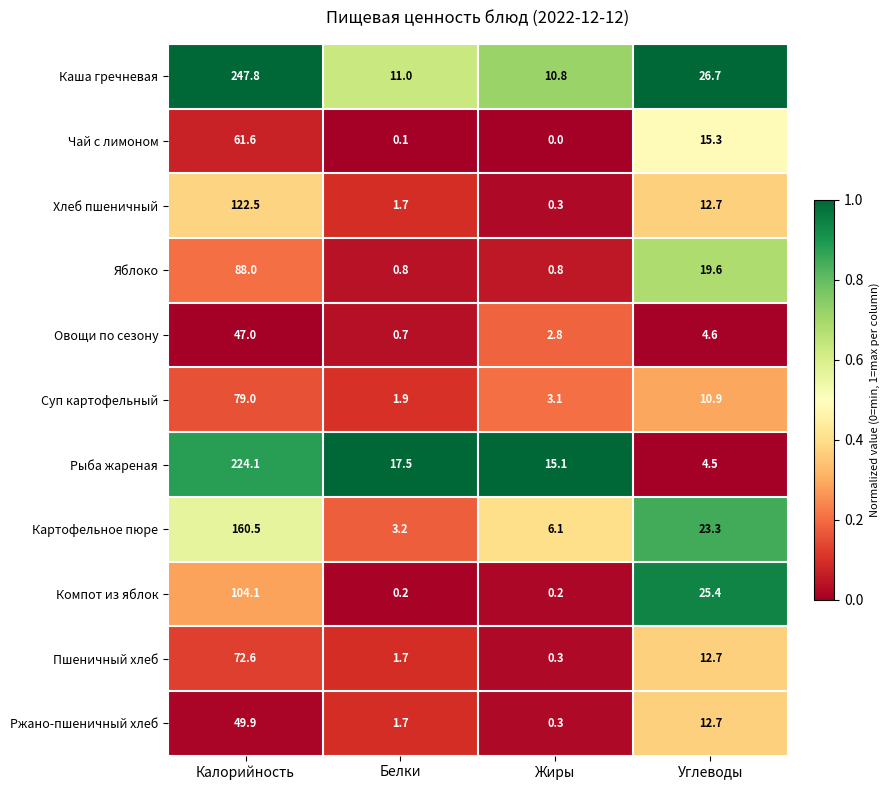

The Картофельное пюре series shows 3.2 at Белки. True or false?

True